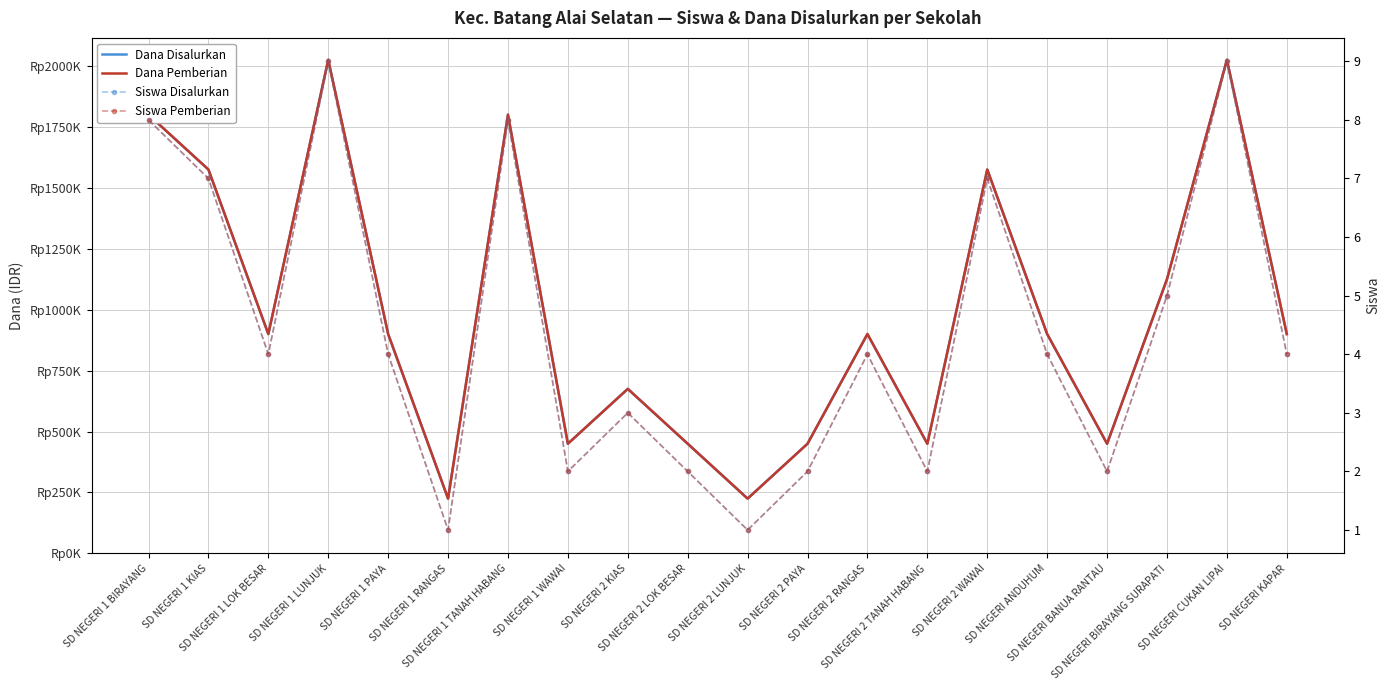

At how many categories does at least one series exceed 1634466?

4